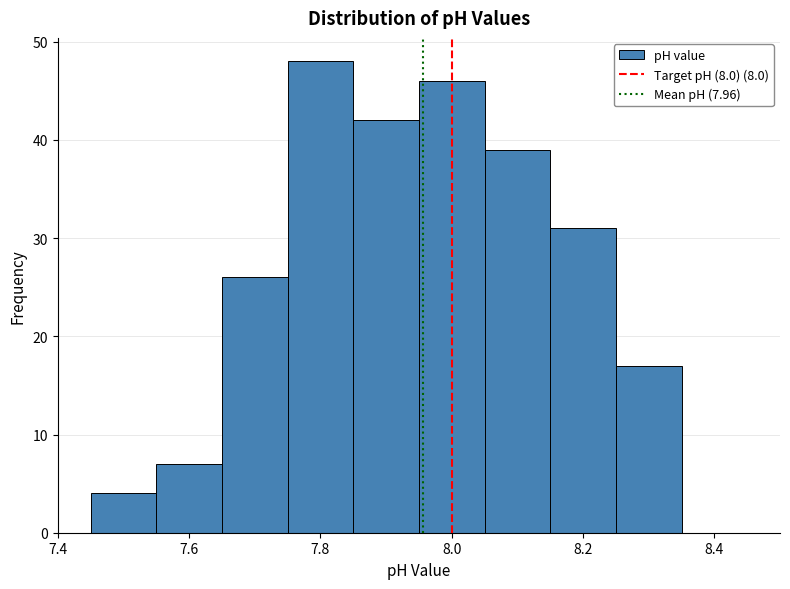

Reading left to right, list every bar in this chart as the range it spans on the x-axis followed by its height. Neither the bar edges nor the heights are printed on the chart, so give them approximately, as read against the axes.

7.45 to 7.55: 4
7.55 to 7.65: 7
7.65 to 7.75: 26
7.75 to 7.85: 48
7.85 to 7.95: 42
7.95 to 8.05: 46
8.05 to 8.15: 39
8.15 to 8.25: 31
8.25 to 8.35: 17
8.35 to 8.45: 0